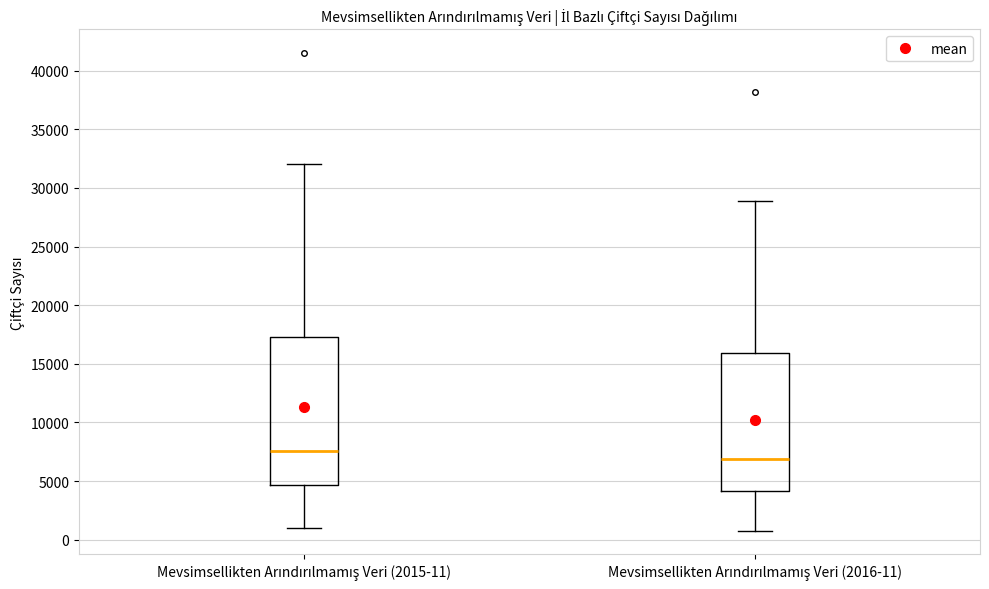

Reading left to right, read every box against the y-axis: the position of its median line, the range the box covers, and the ends of its whiskers. The values are not printed on the chart, so give them approximately, as read against the axis.

Mevsimsellikten Arındırılmamış Veri (2015-11): median 7500, box 4500 to 17500, whiskers 1000 to 32000
Mevsimsellikten Arındırılmamış Veri (2016-11): median 7000, box 4000 to 16000, whiskers 1000 to 29000